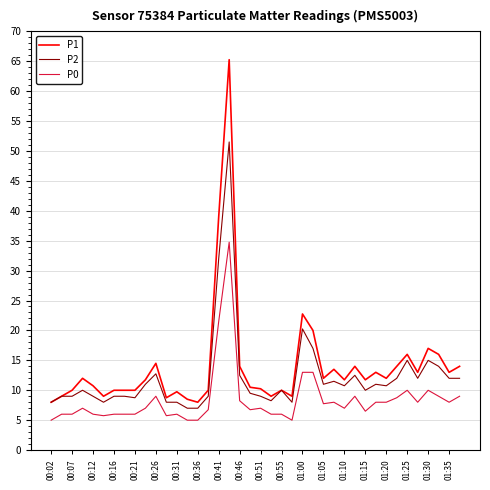

What is the minimum value shown in the chart?

5.0